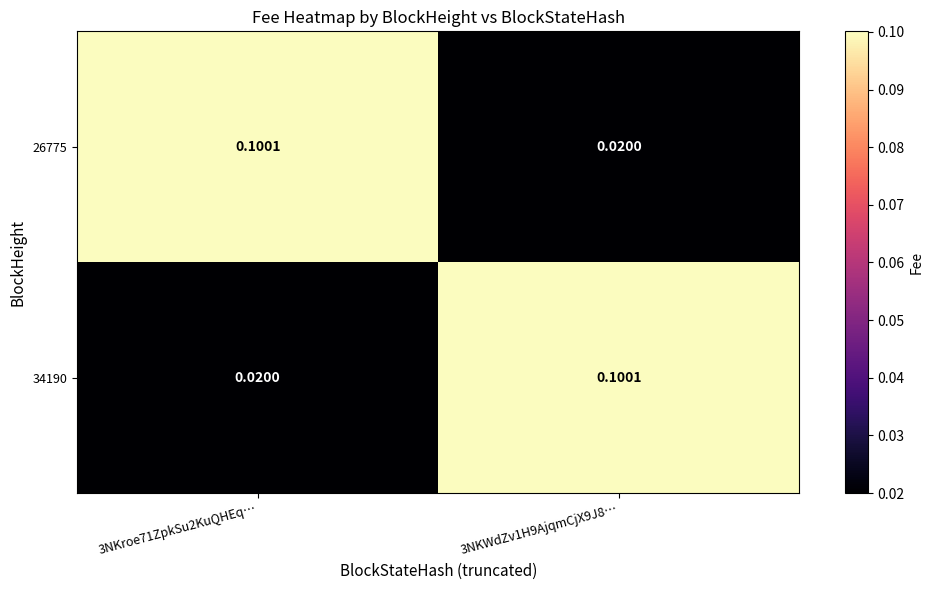

How many series are shown in this chart?

2